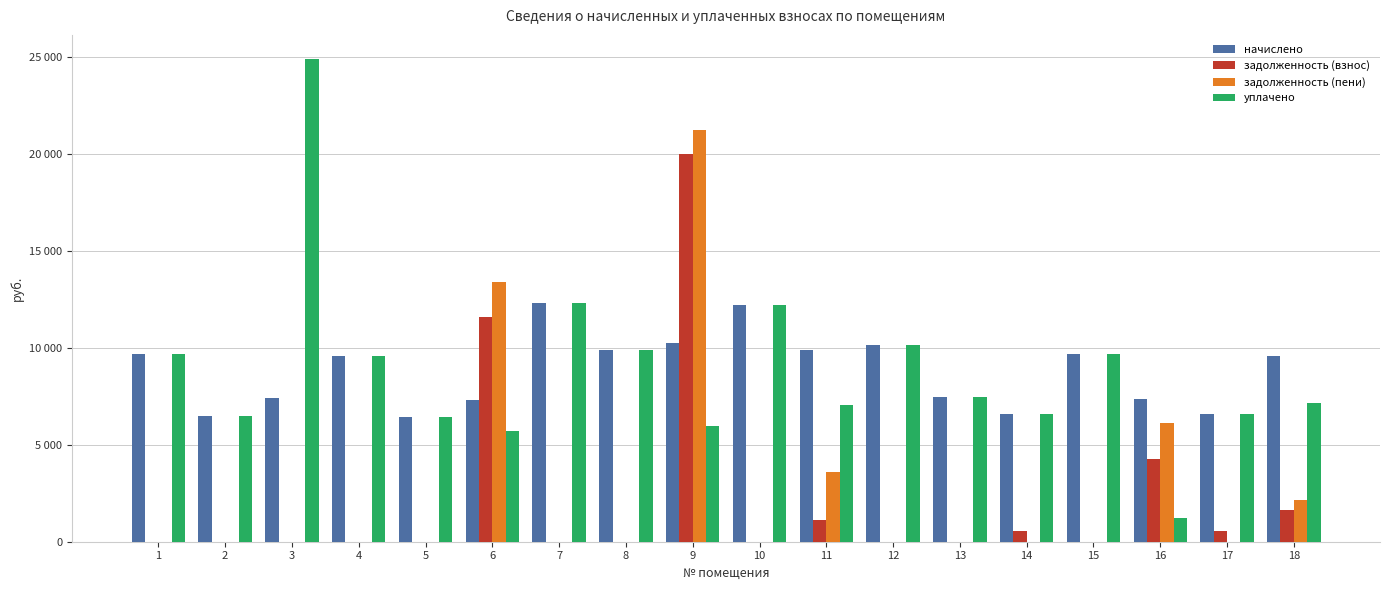

What are all the series names shown in the legend?

начислено, задолженность (взнос), задолженность (пени), уплачено